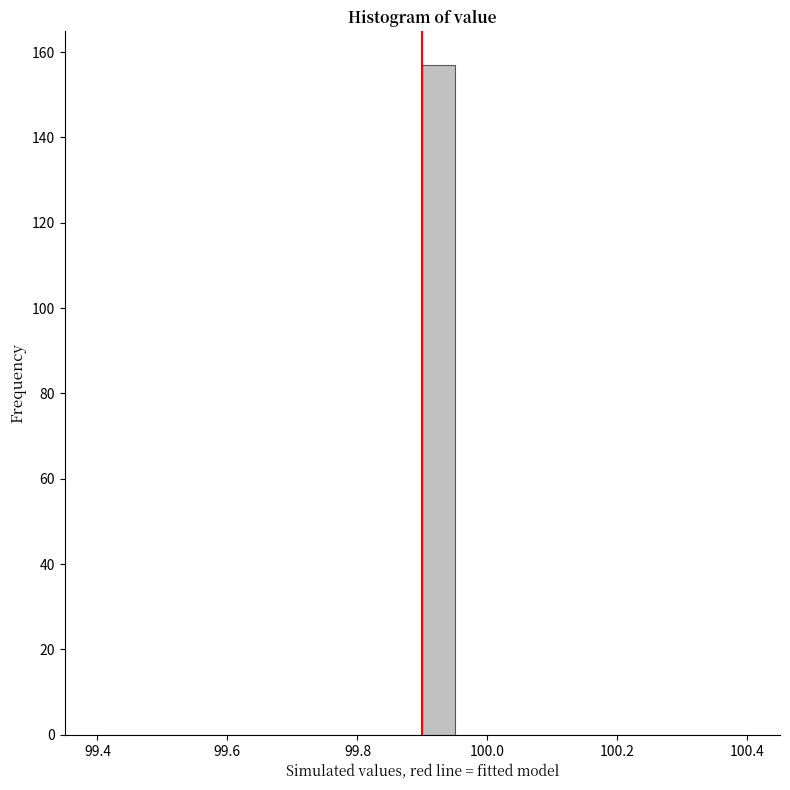

Read against the x-axis, roughly where is the centre of the tallest bar?

99.92